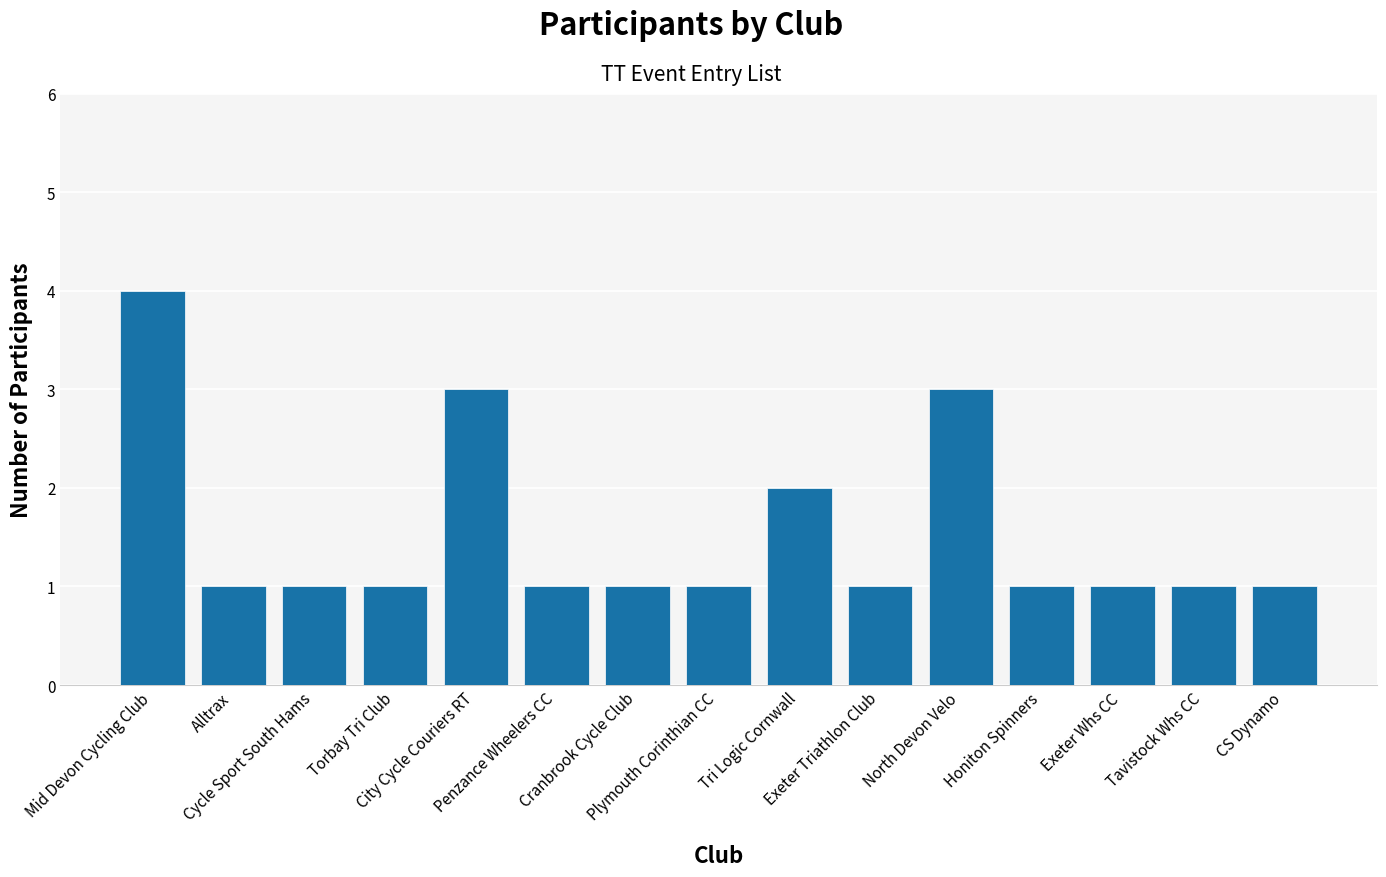

Reading left to right, transcribe all the data shown in this chart.

4	1	1	1	3	1	1	1	2	1	3	1	1	1	1